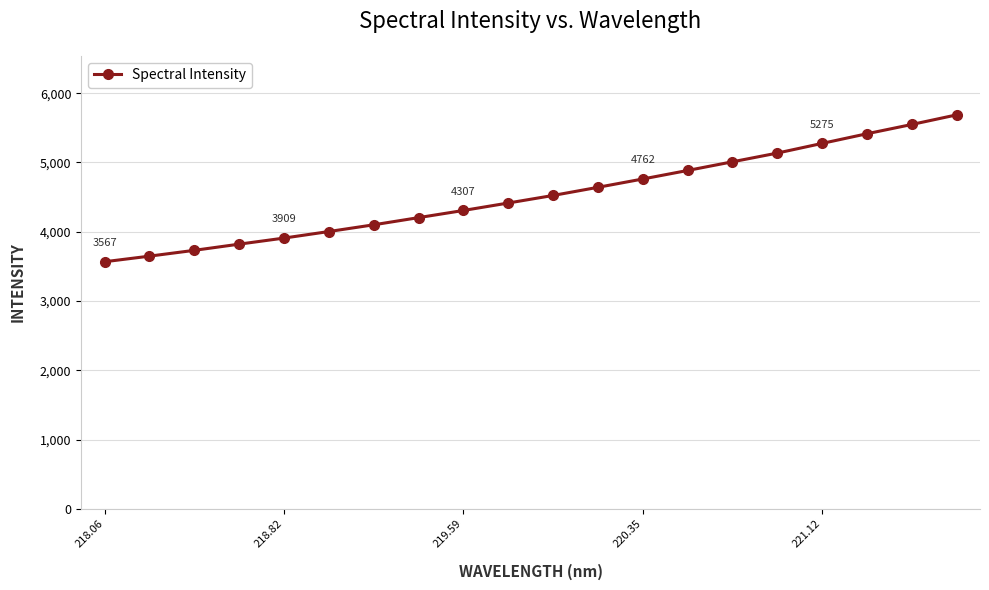

What is the smallest value displayed?

3567.4